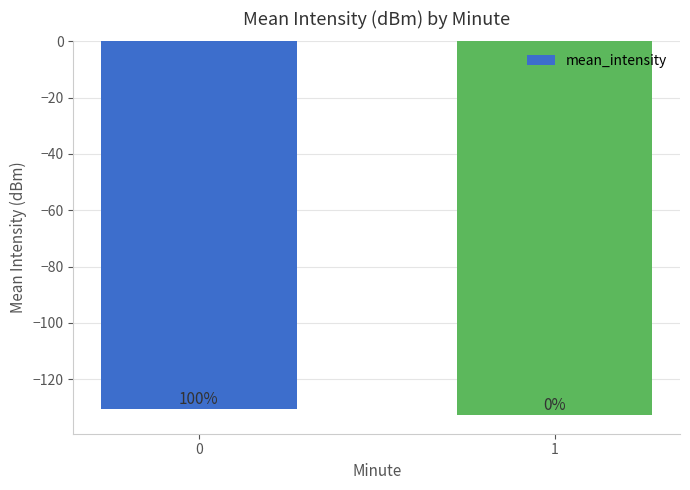

Are the bars grouped side by side (vs. stacked)?

No